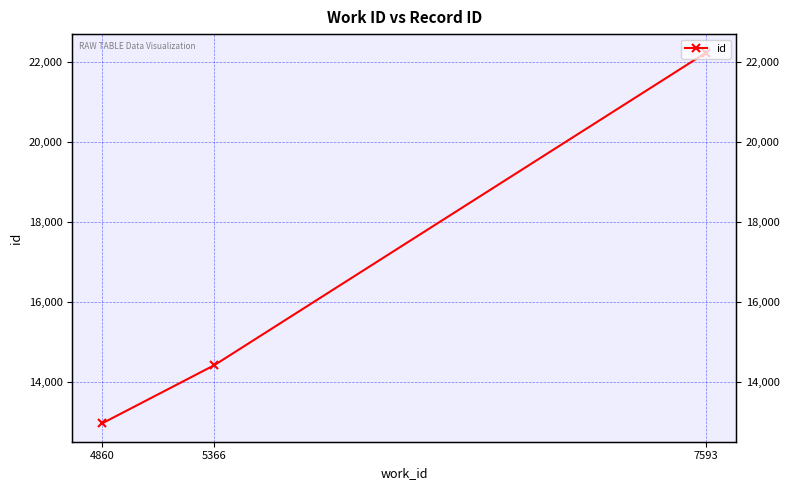

What is the average value?

16533